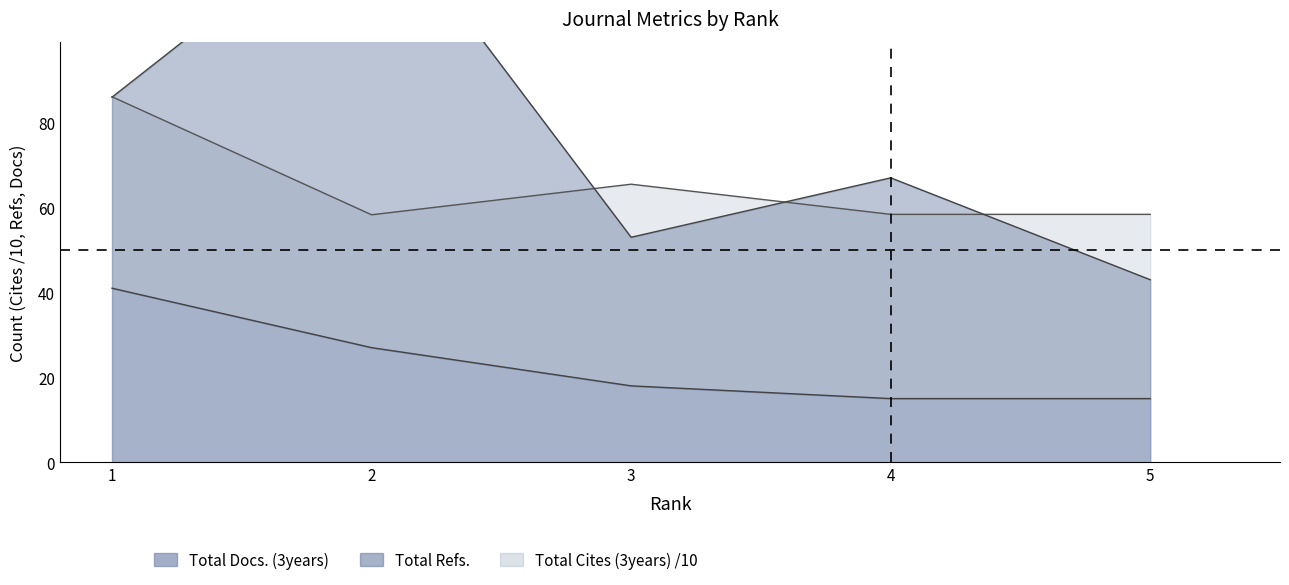

Which series changed the most between 4 and 5?

Total Refs.